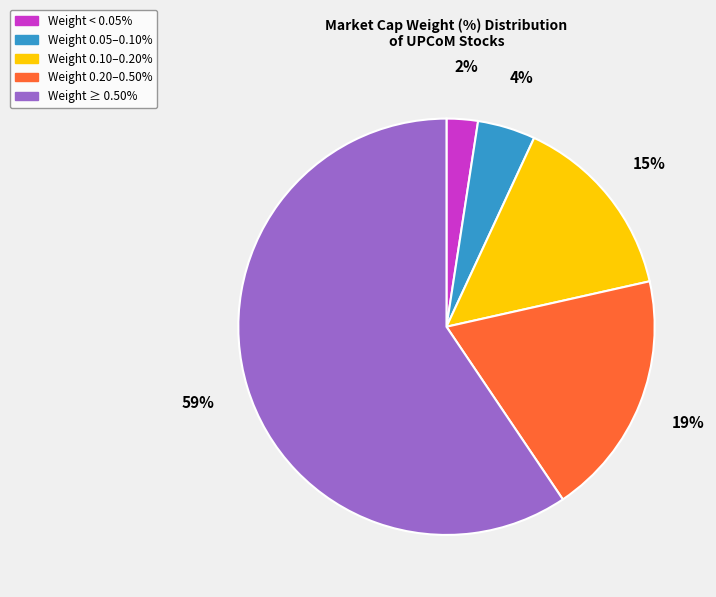

Does any single category account for the majority?

Yes